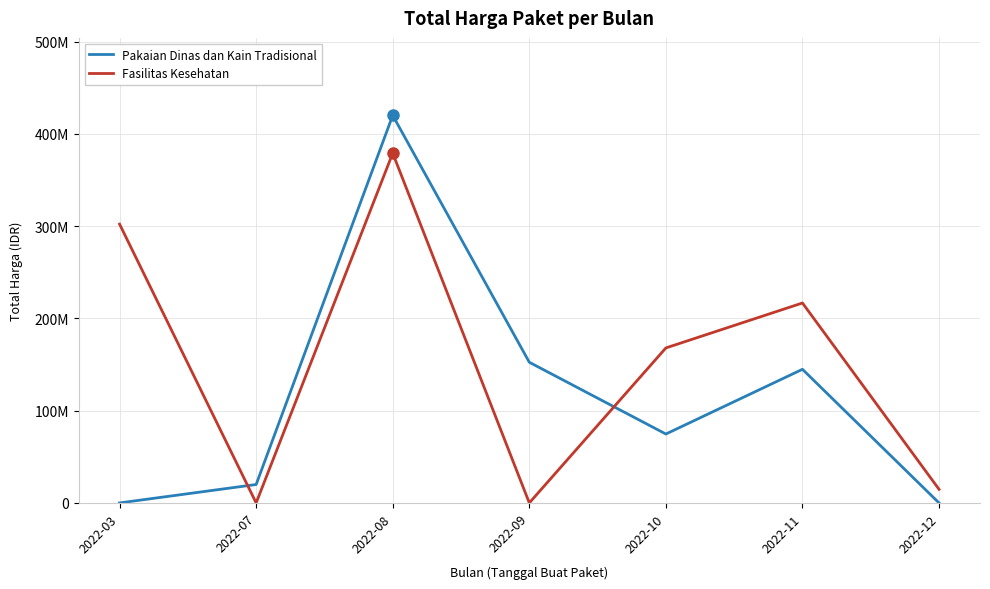

Does the chart have visible grid lines?

Yes